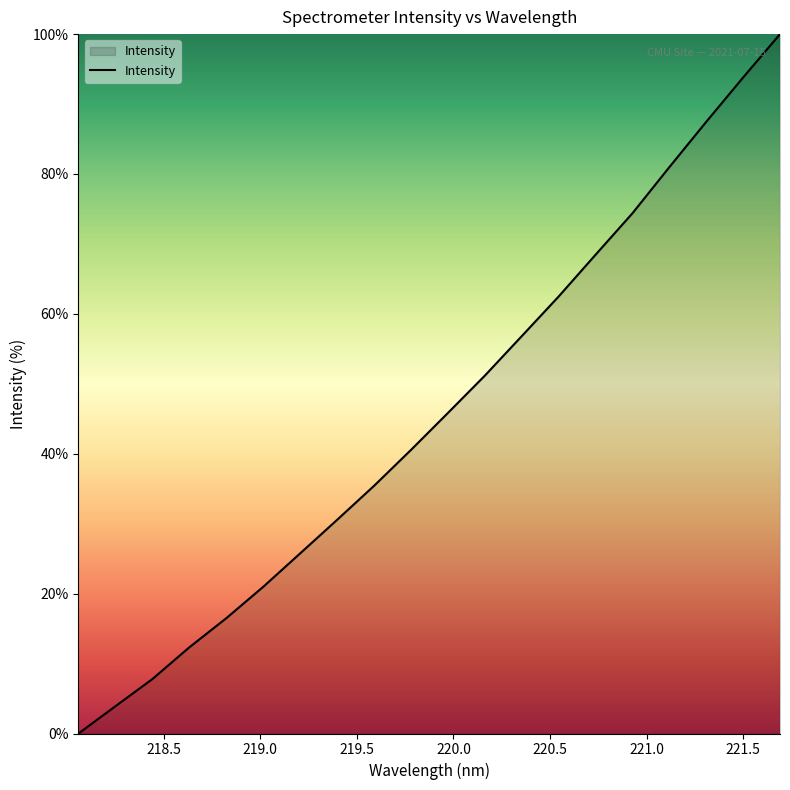

What is the difference between the maximum and minimum values?

100.0